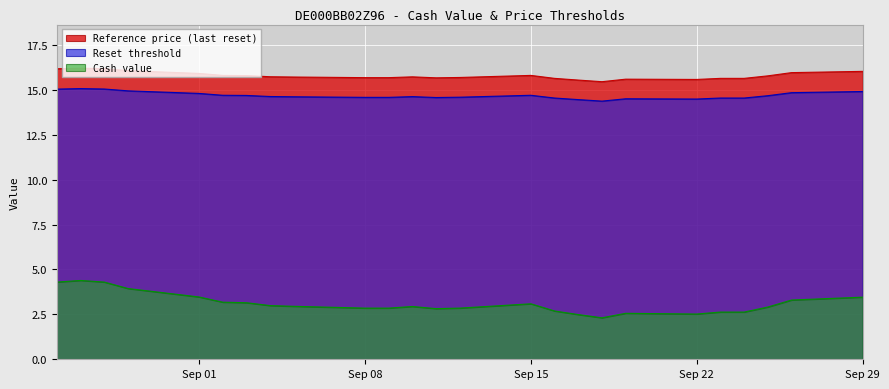

What is the difference between the Cash value values at 19 and 13?

0.2